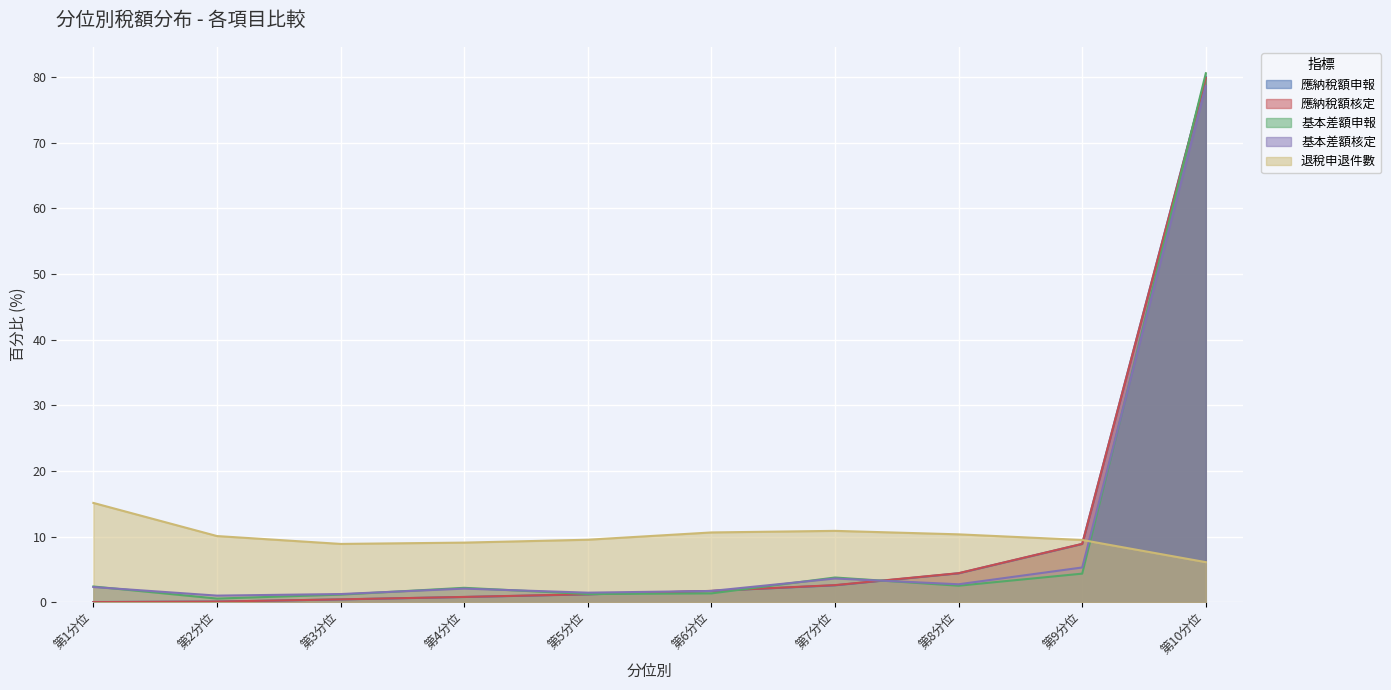

What is the total value across all series at 第4分位?

14.9